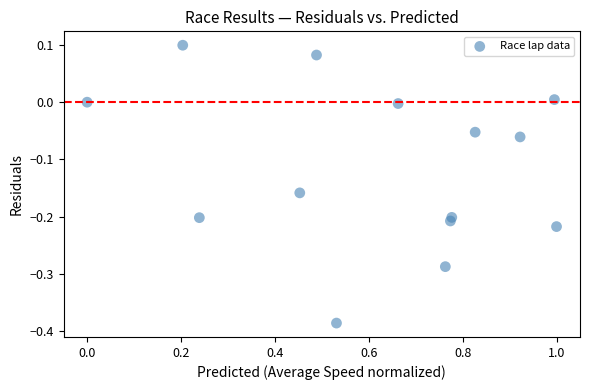

What is the range of X values (max minus min)?

1.0